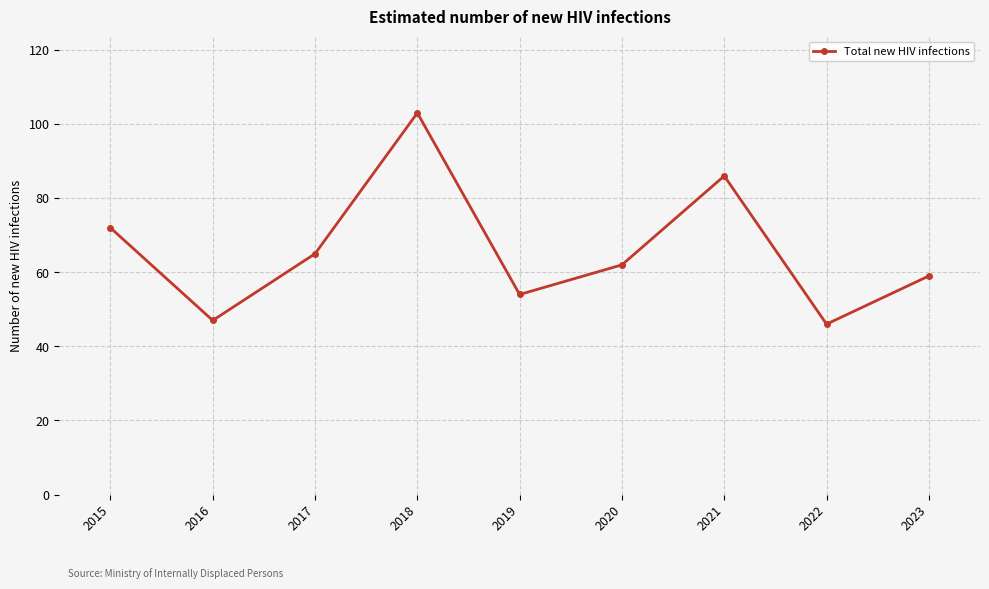

Does the chart display data point markers on the line(s)?

Yes